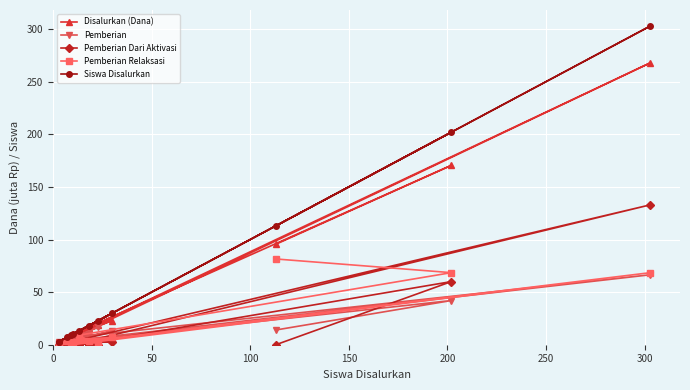

Does the chart display data point markers on the line(s)?

Yes